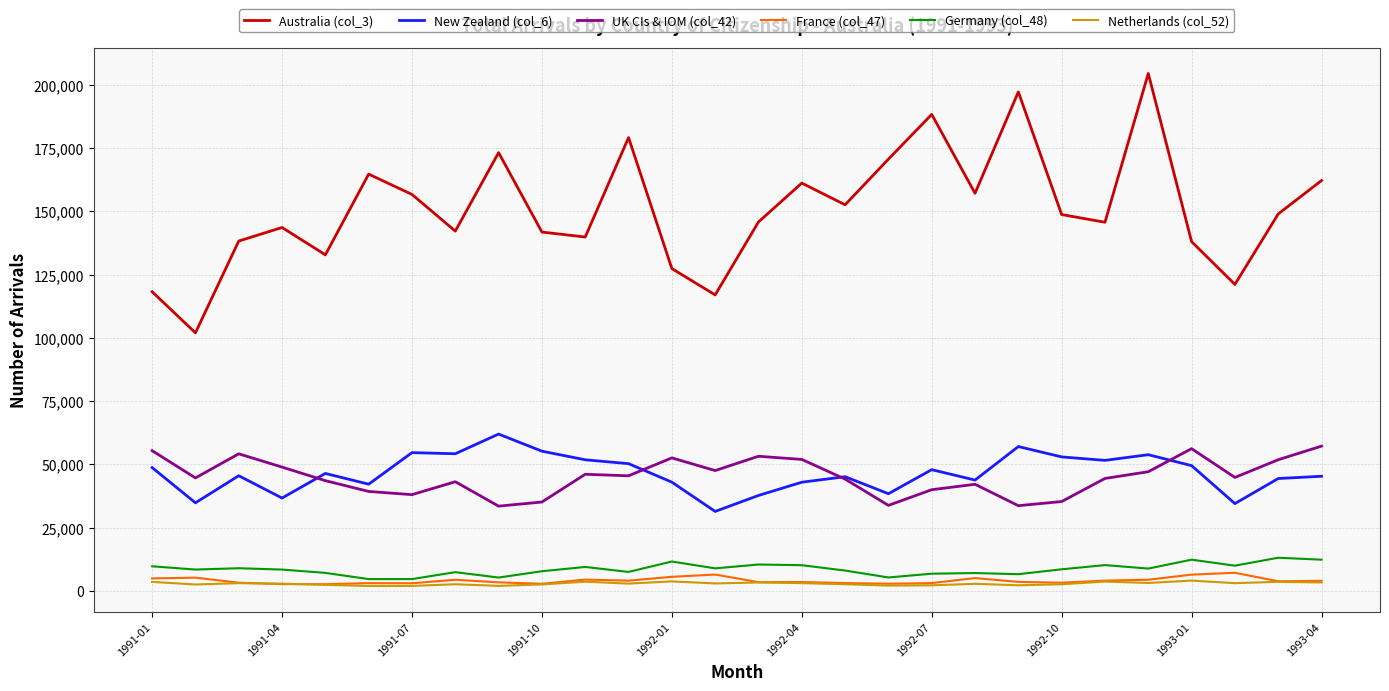

Which series has the largest range (max minus min)?

Australia (col_3)